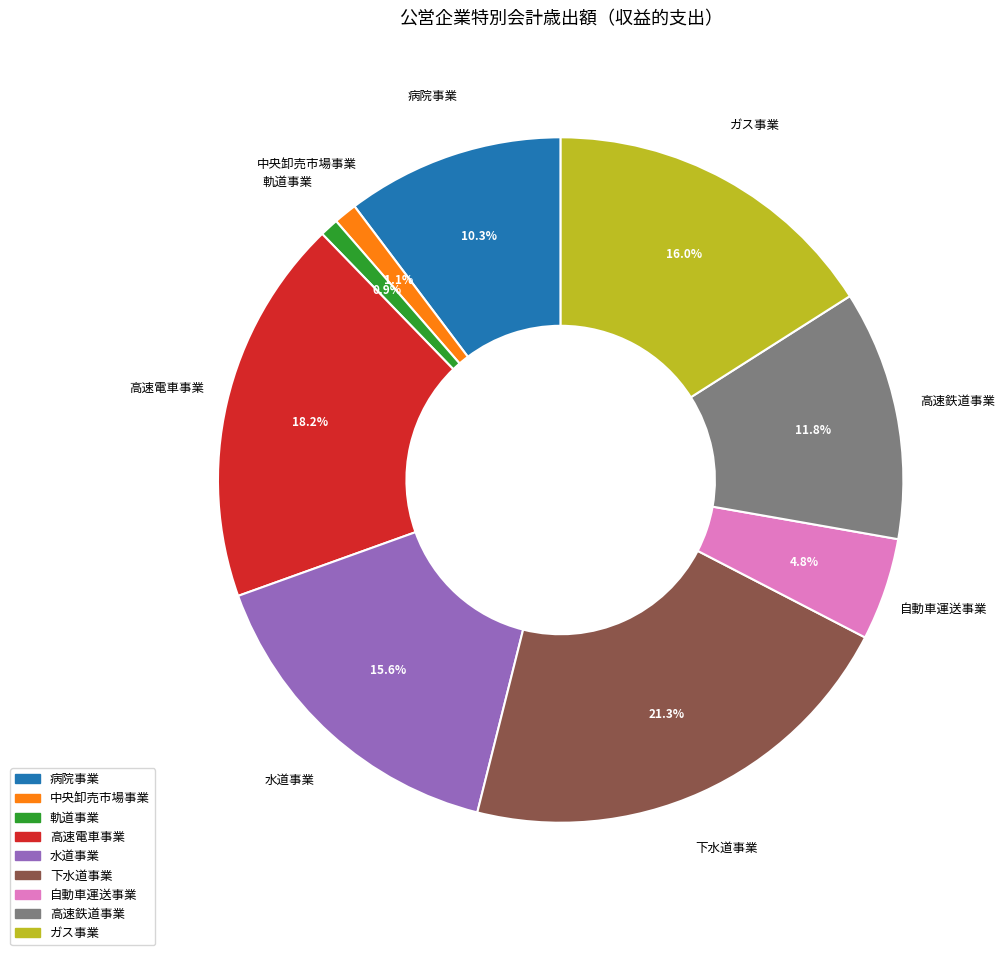

To the nearest percent, what percentage of the pie is 自動車運送事業?

5%